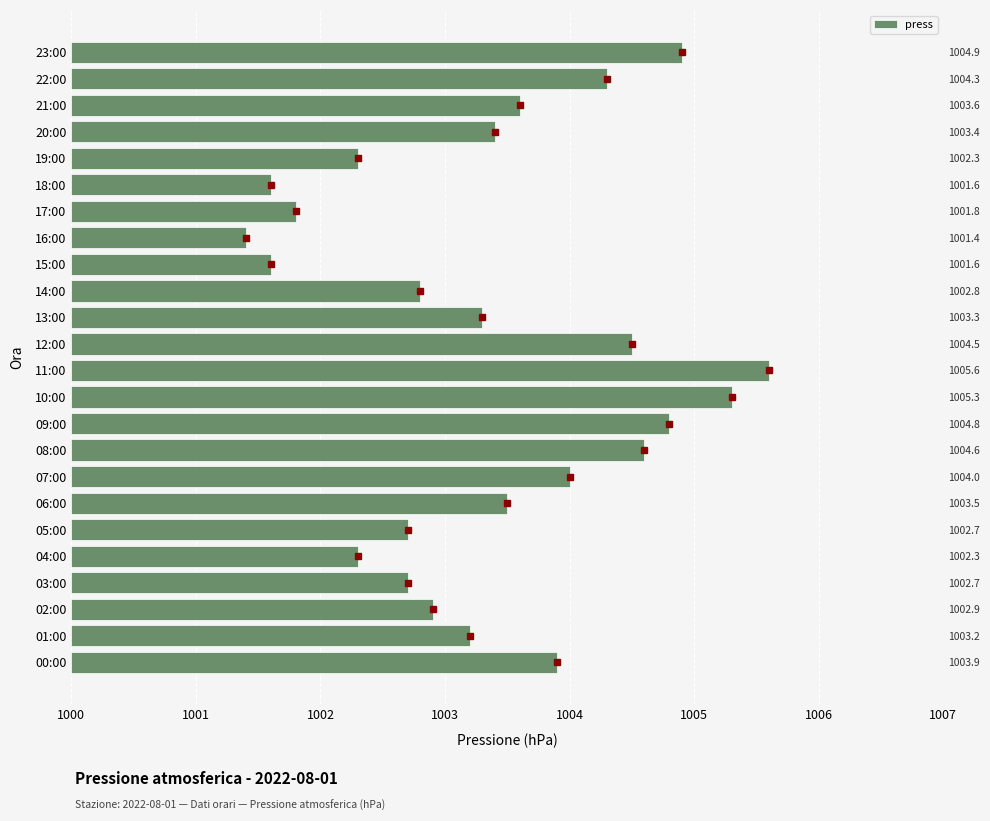

Which label corresponds to the smallest value in the chart?

16:00